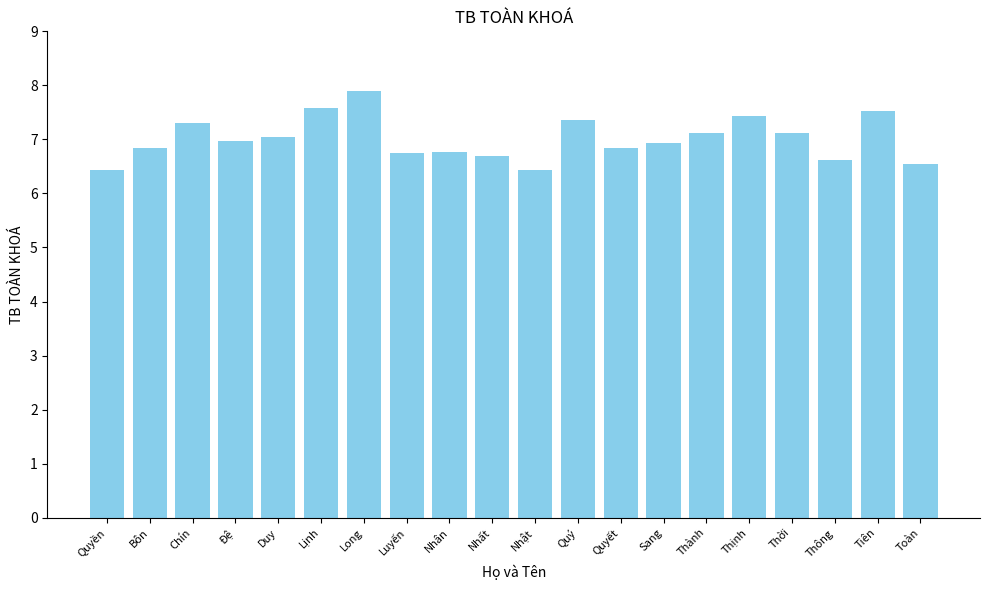

What is the label of the 19th bar from the right?

Bôn